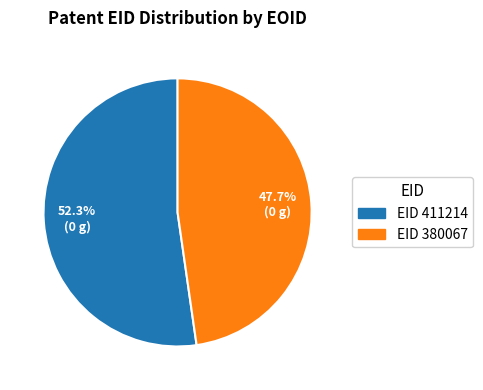

Is there a majority slice in this chart?

Yes